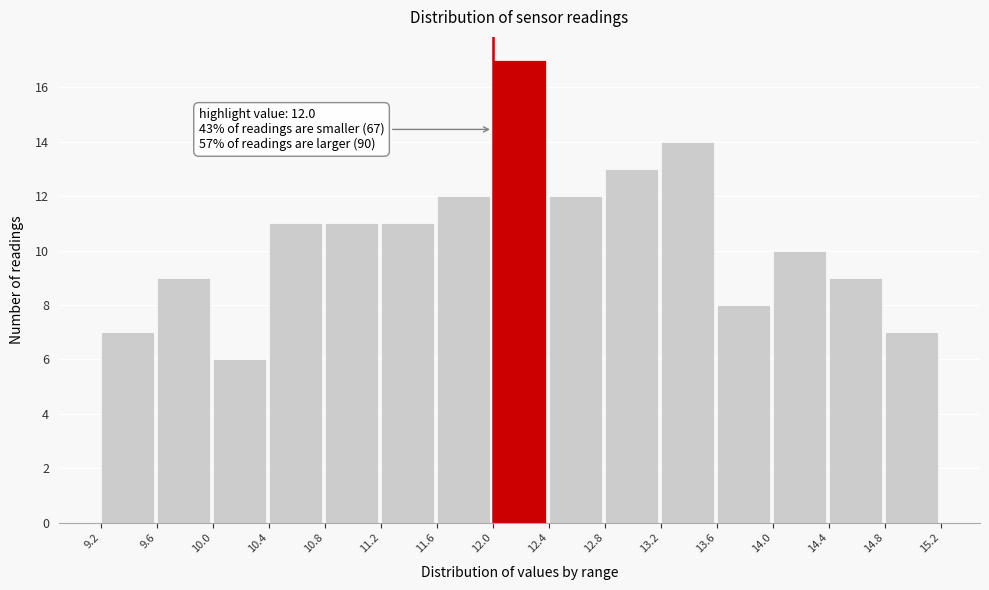

Over which range of the x-axis is the bar tallest?

12.0 to 12.4